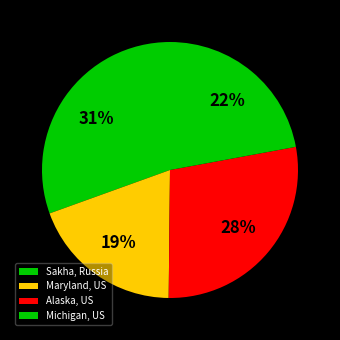

To the nearest percent, what is the combined percentage of Alaska, US and Maryland, US?

47%